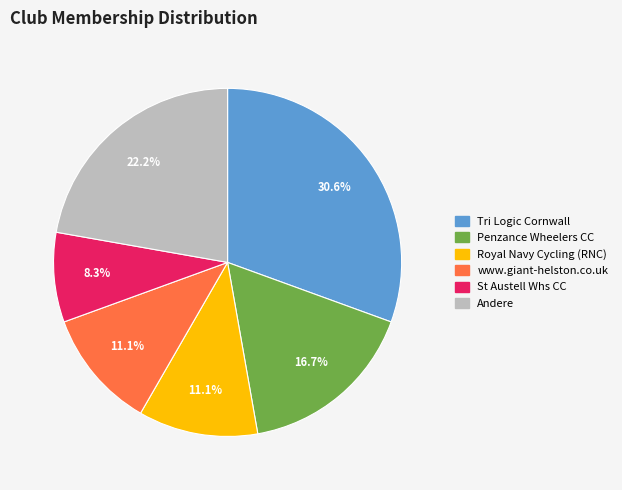

Is there a majority slice in this chart?

No